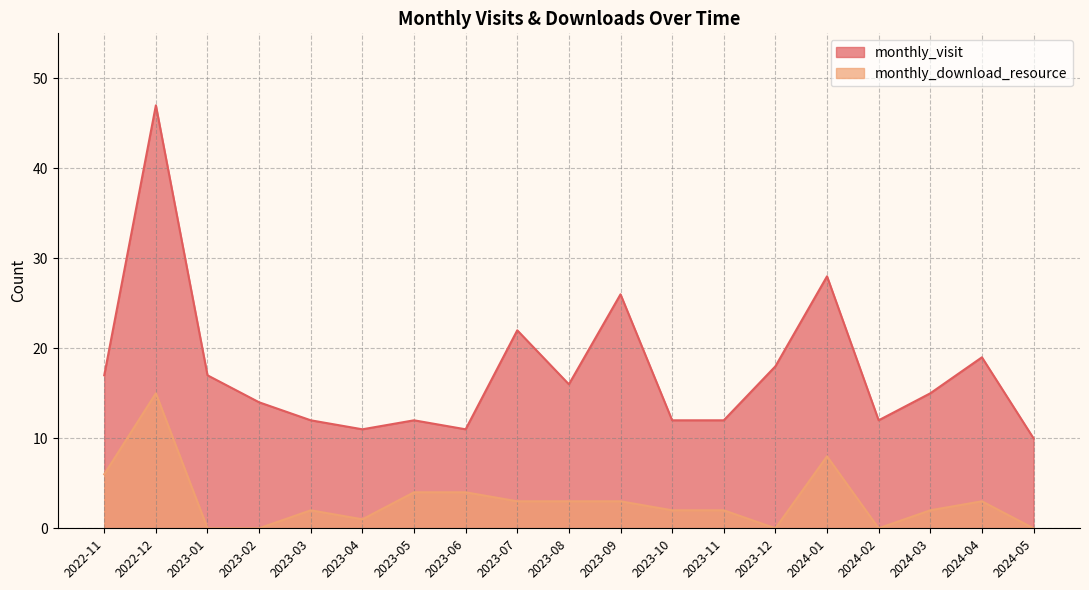

Which series has the largest total across all categories?

monthly_visit